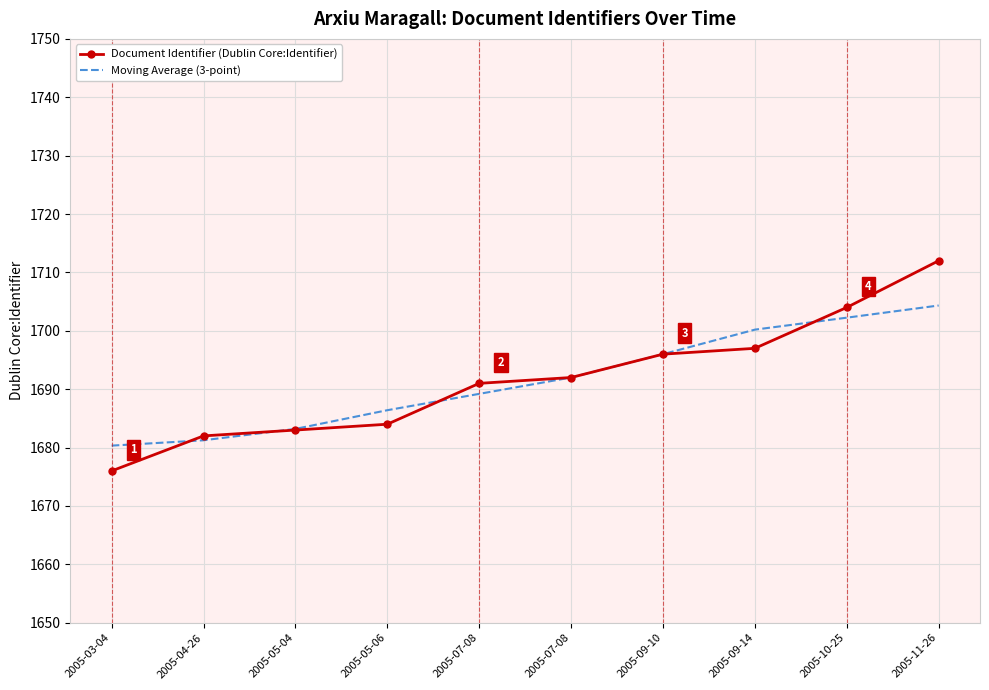

True or false: Document Identifier (Dublin Core:Identifier) has more than 2 points higher than both neighbors.

False